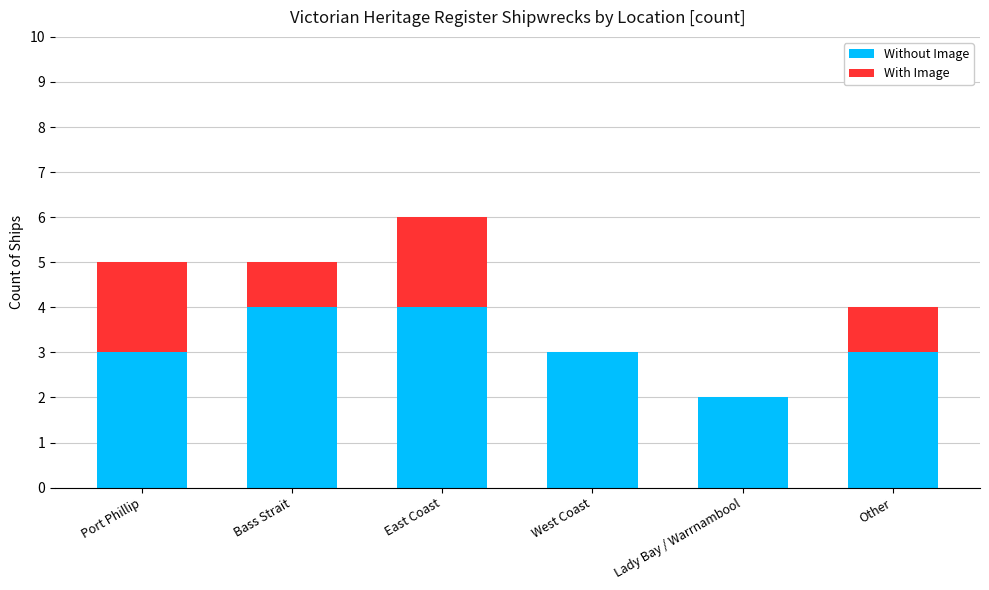

Are the bars grouped side by side (vs. stacked)?

No